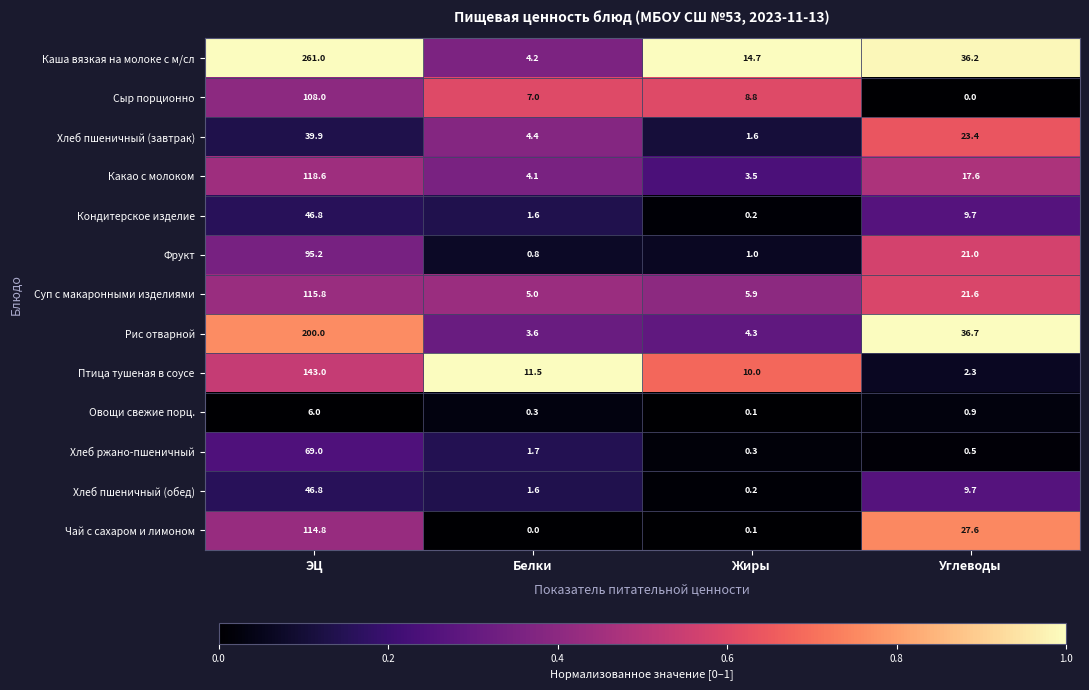

Which series has the largest total across all categories?

Каша вязкая на молоке с м/сл